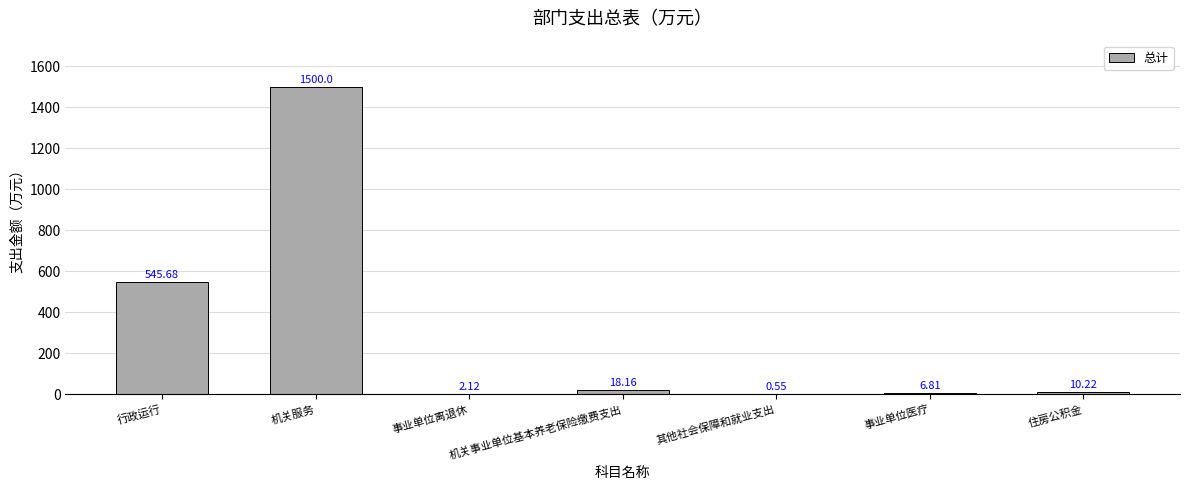

What is the change in value from 行政运行 to 机关事业单位基本养老保险缴费支出?

-527.5